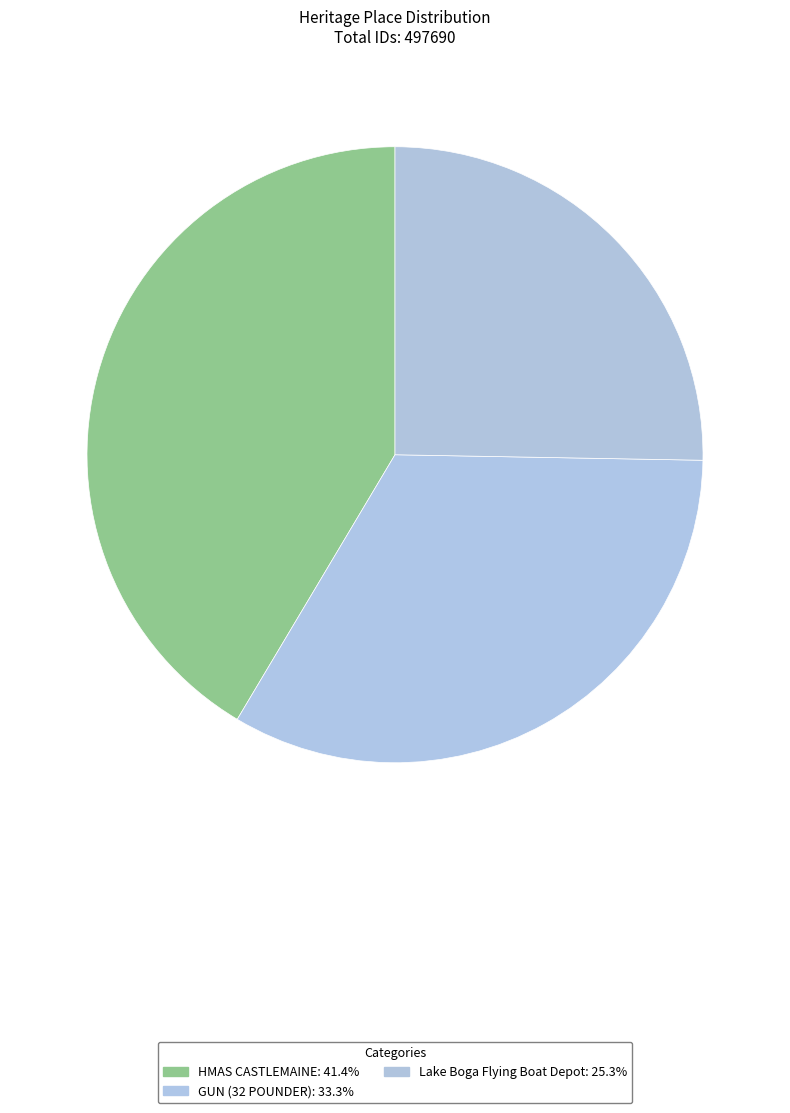

To the nearest percent, what is the difference between the GUN (32 POUNDER) and Lake Boga Flying Boat Depot slice percentages?

8%